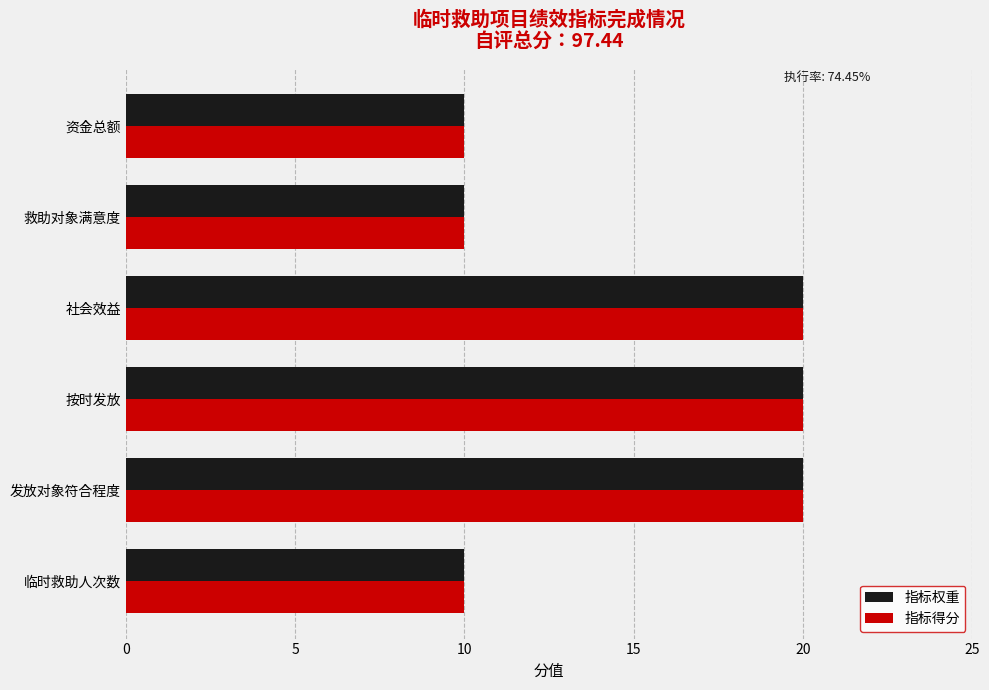

What are all the series names shown in the legend?

指标权重, 指标得分